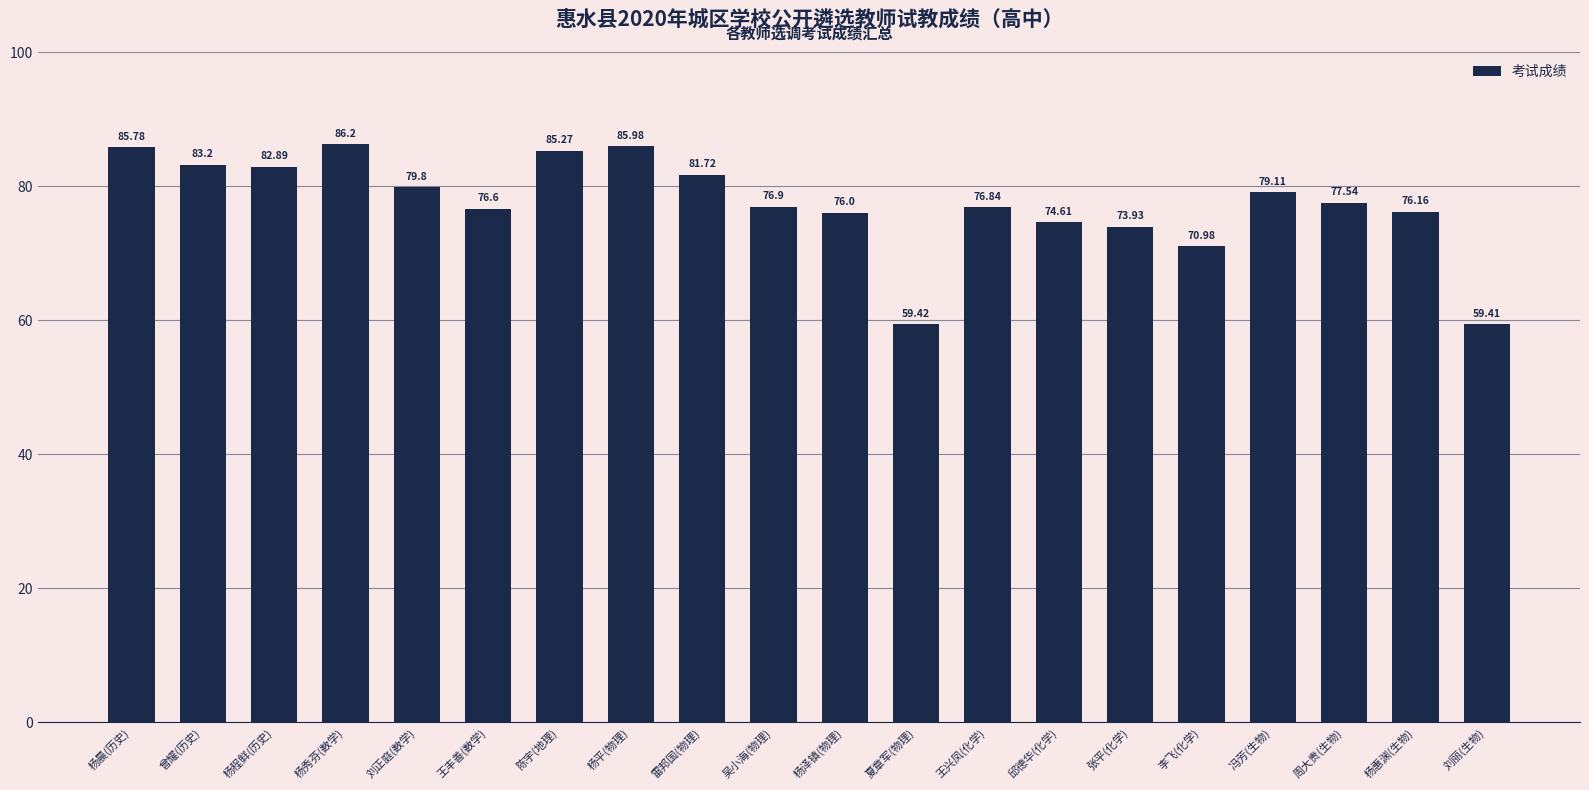

The chart shows a value of 59.4 at 刘丽(生物). True or false?

True